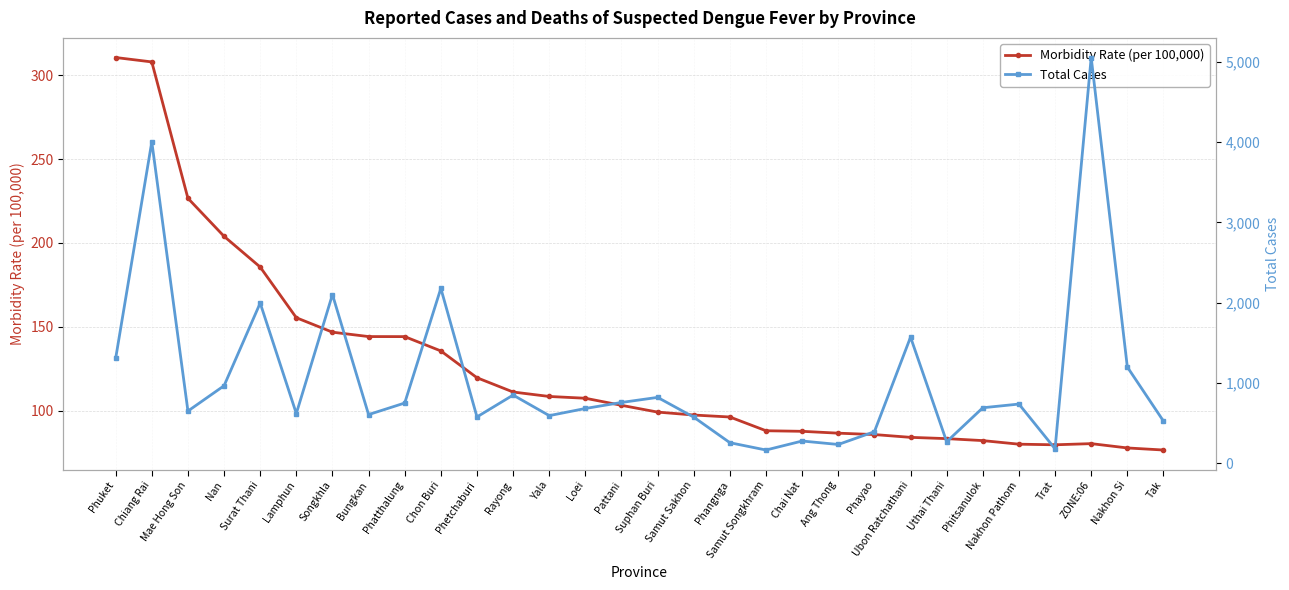

Where is Morbidity Rate (per 100,000) nearest to the value 193?

Surat Thani